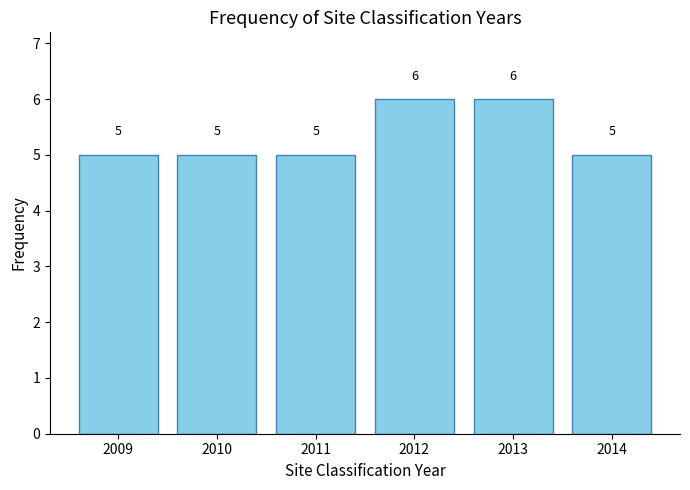

Reading left to right, list all the values displayed in this chart.

5	5	5	6	6	5